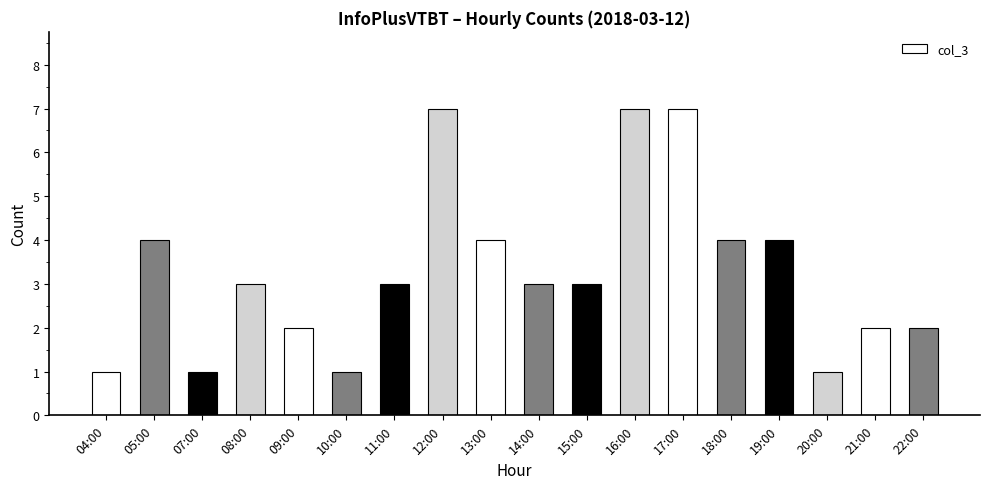

At which label does the data first exceed 3?

05:00